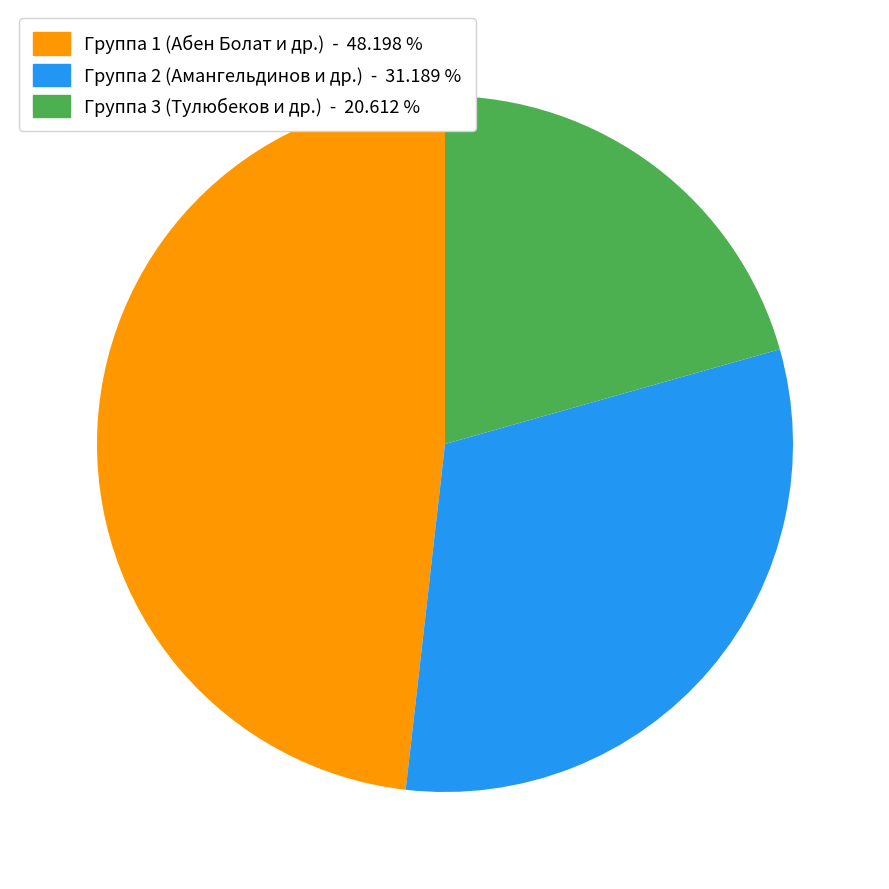

Rank the categories by value from lowest to highest.

Группа 3 (Тулюбеков и др.) - 20.612 %, Группа 2 (Амангельдинов и др.) - 31.189 %, Группа 1 (Абен Болат и др.) - 48.198 %